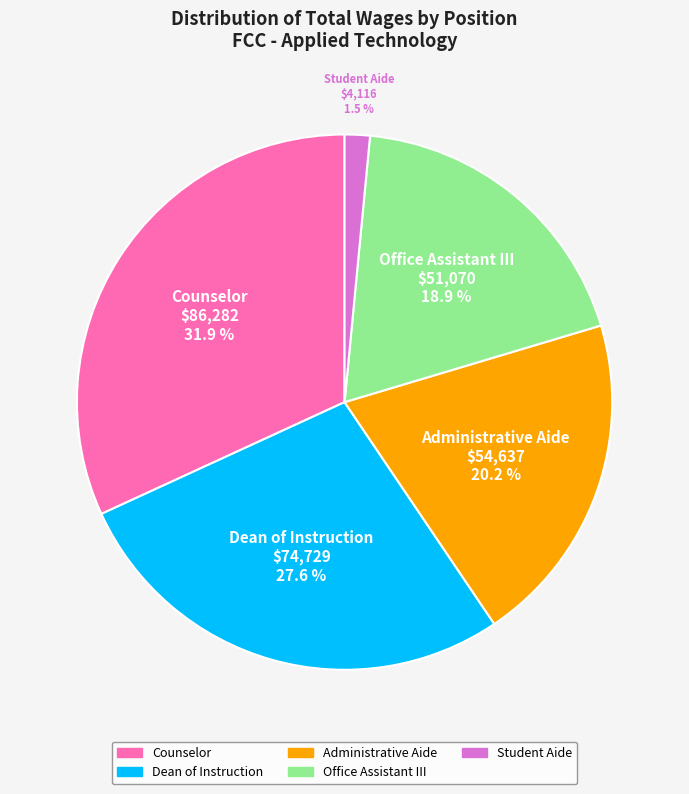

Which category has the biggest portion of the pie?

Counselor